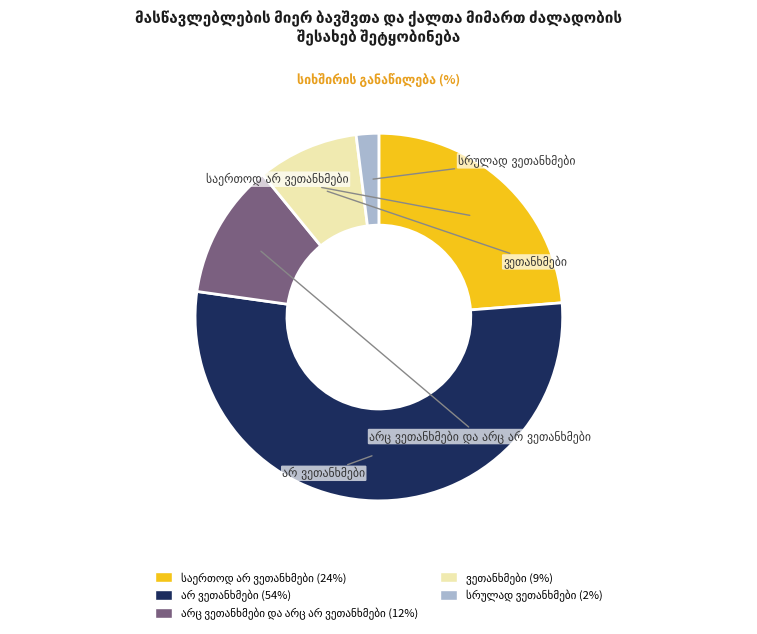

Is there any slice that represents more than half of the pie?

Yes